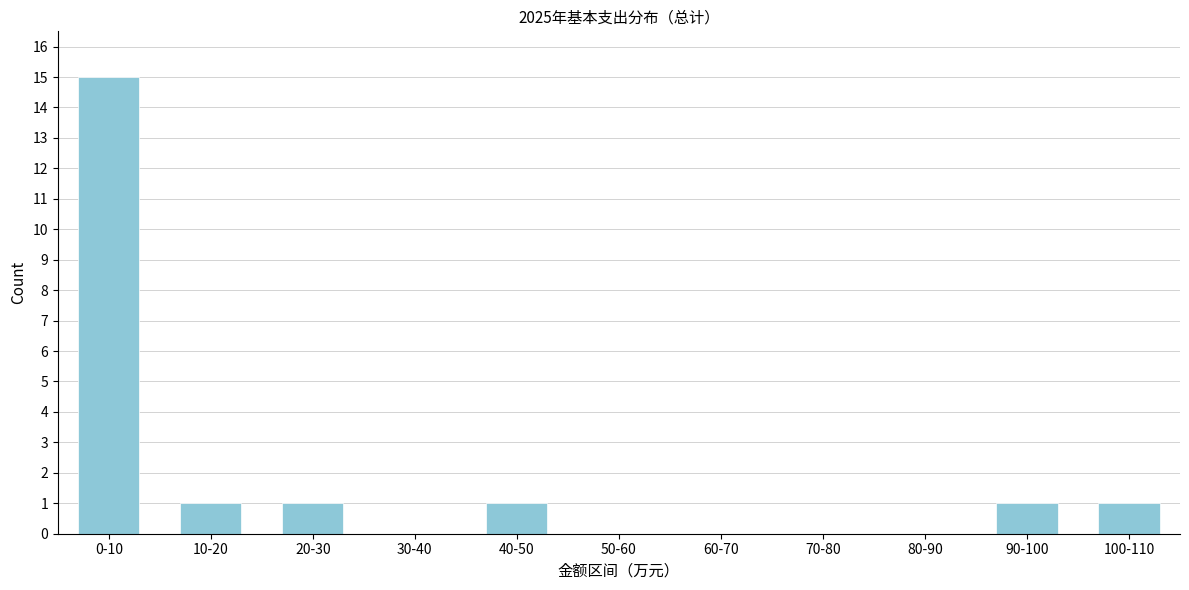

Reading right to left, list all the values displayed in this chart.

100-110=1	90-100=1	80-90=0	70-80=0	60-70=0	50-60=0	40-50=1	30-40=0	20-30=1	10-20=1	0-10=15